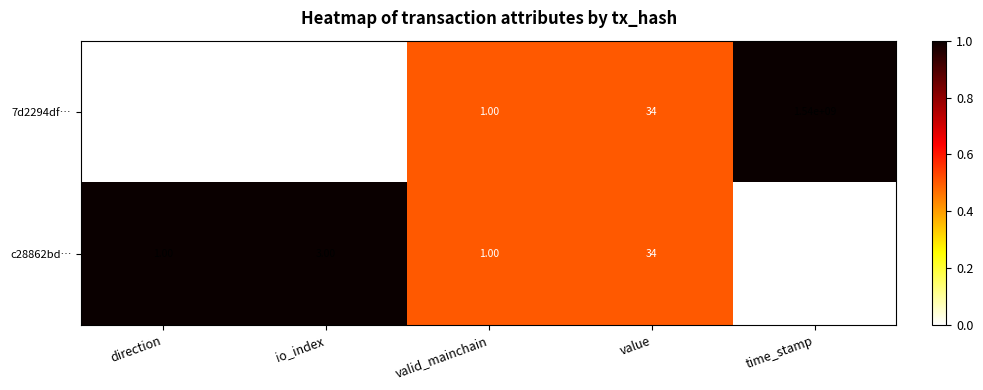

Rank the series at direction from lowest to highest value.

7d2294df…, c28862bd…